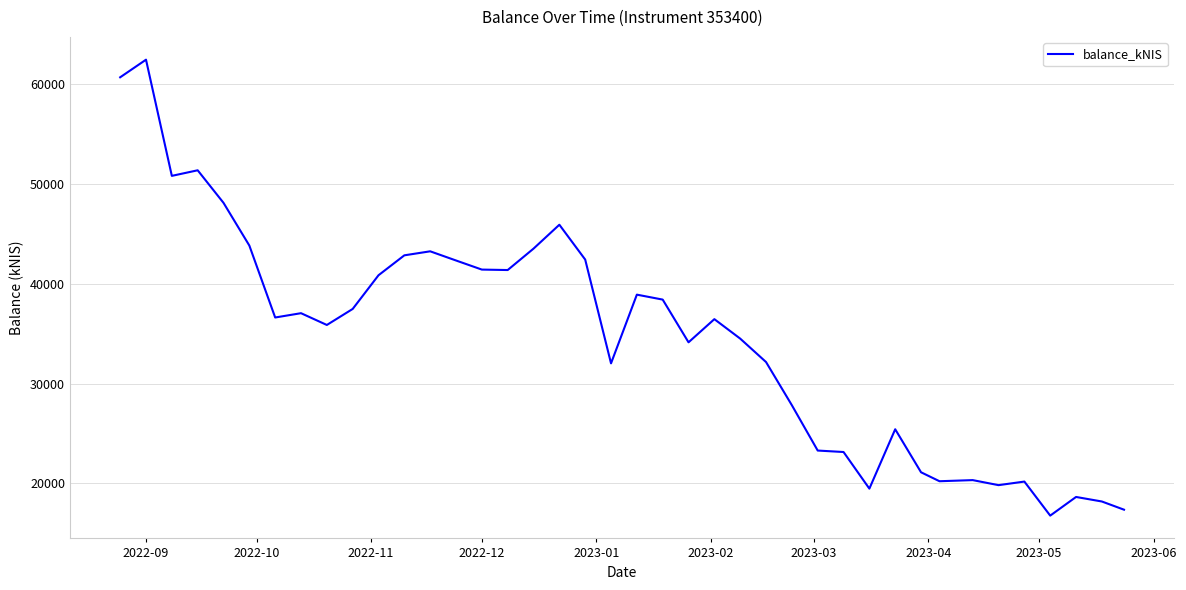

What is the maximum value shown in the chart?

62475.9